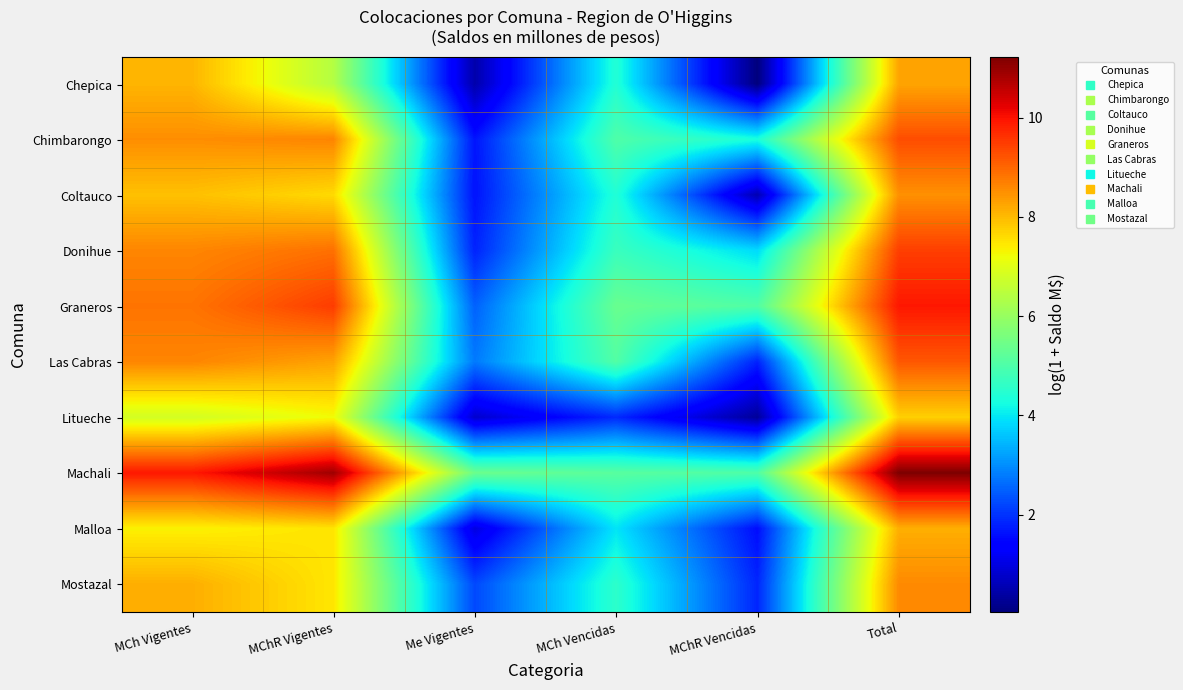

Rank the series by their maximum value, from lowest to highest.

Litueche, Malloa, Chepica, Coltauco, Mostazal, Las Cabras, Chimbarongo, Donihue, Graneros, Machali